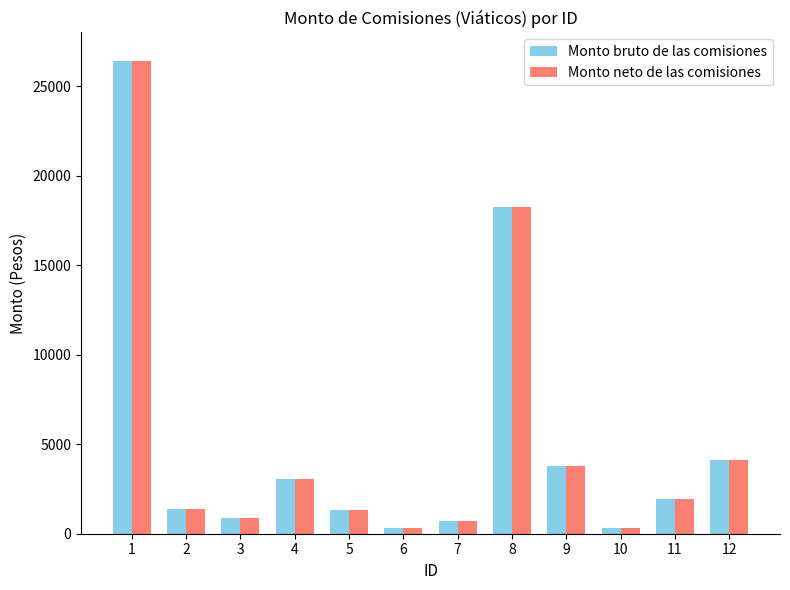

What is the maximum value for Monto neto de las comisiones?

26381.4